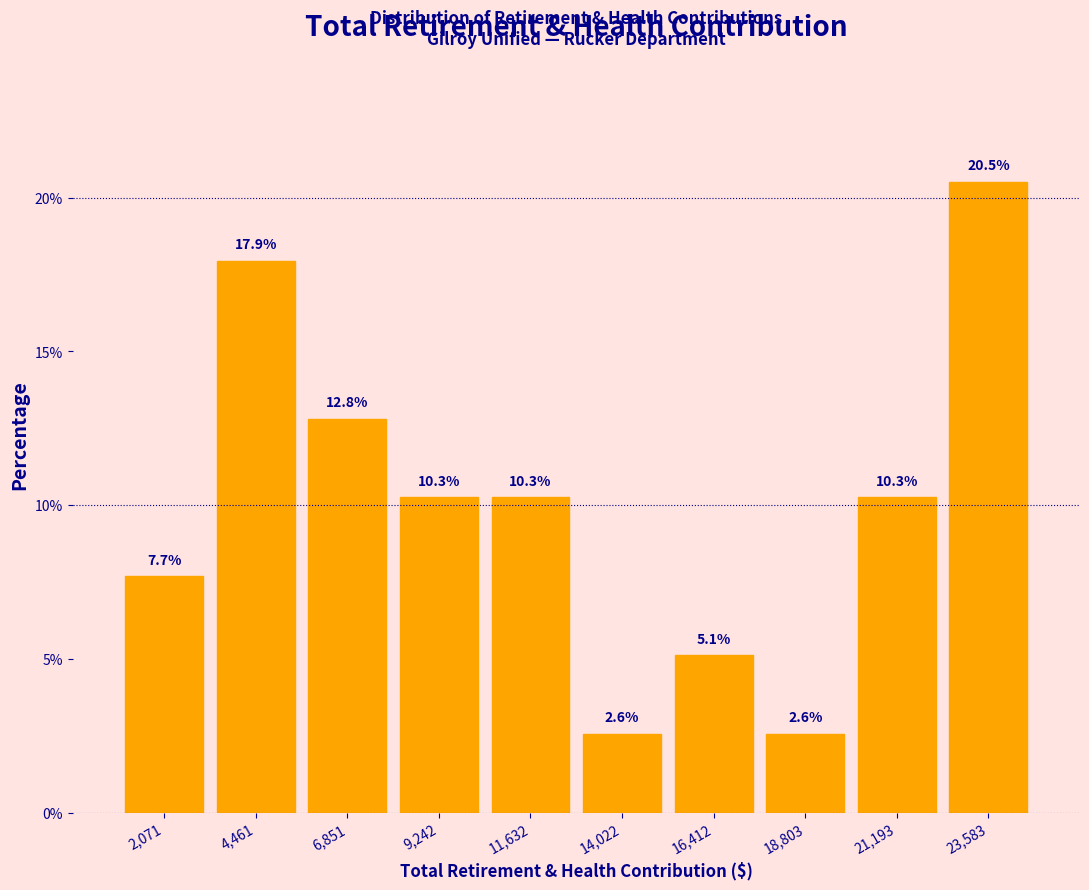

Which range on the x-axis has the tallest bar?

22500 to 25000